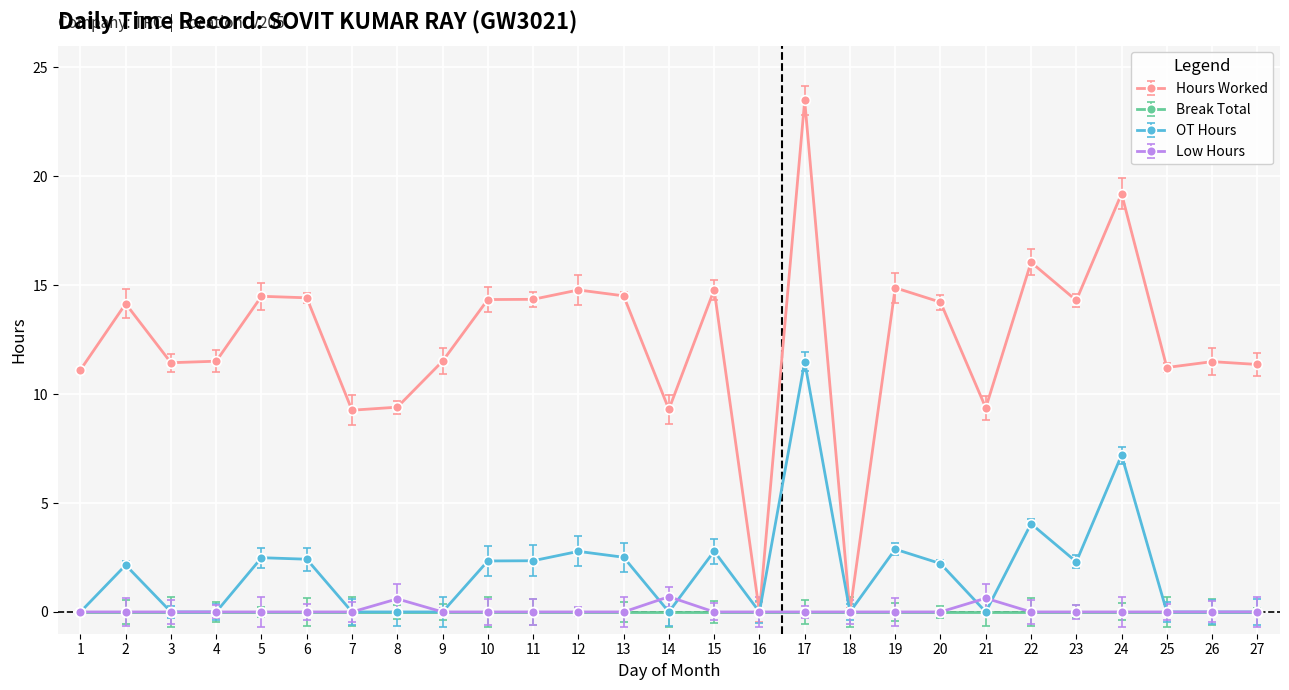

What are all the series names shown in the legend?

Hours Worked, Break Total, OT Hours, Low Hours